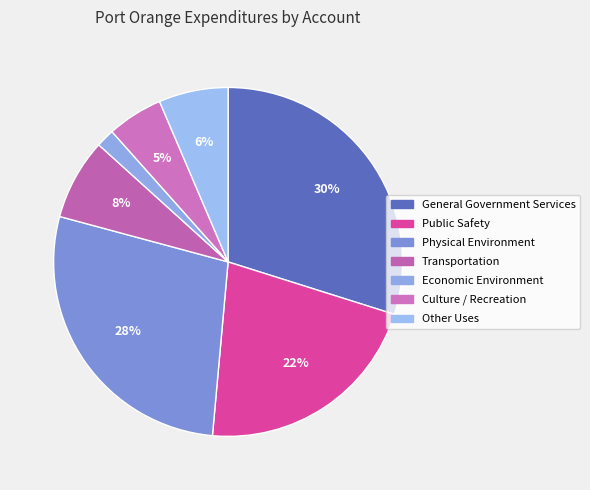

True or false: Culture / Recreation accounts for 18% of the total.

False